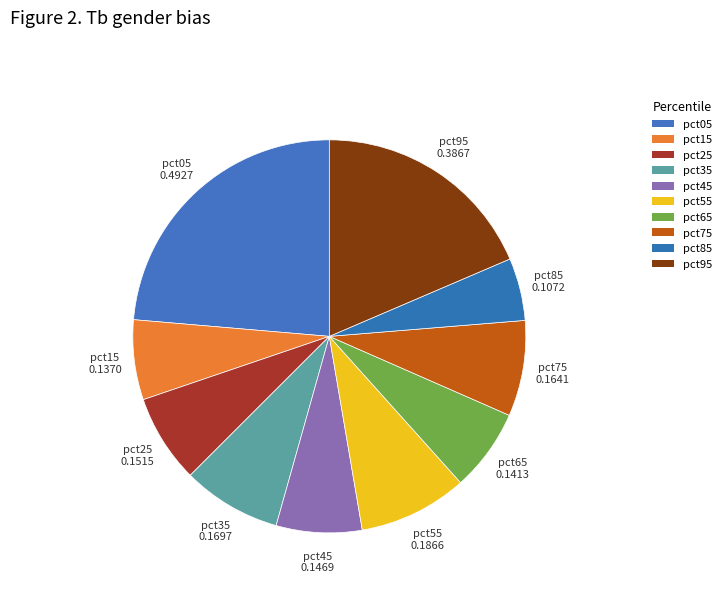

Is the sum of pct45 and pct05 greater than half?

No